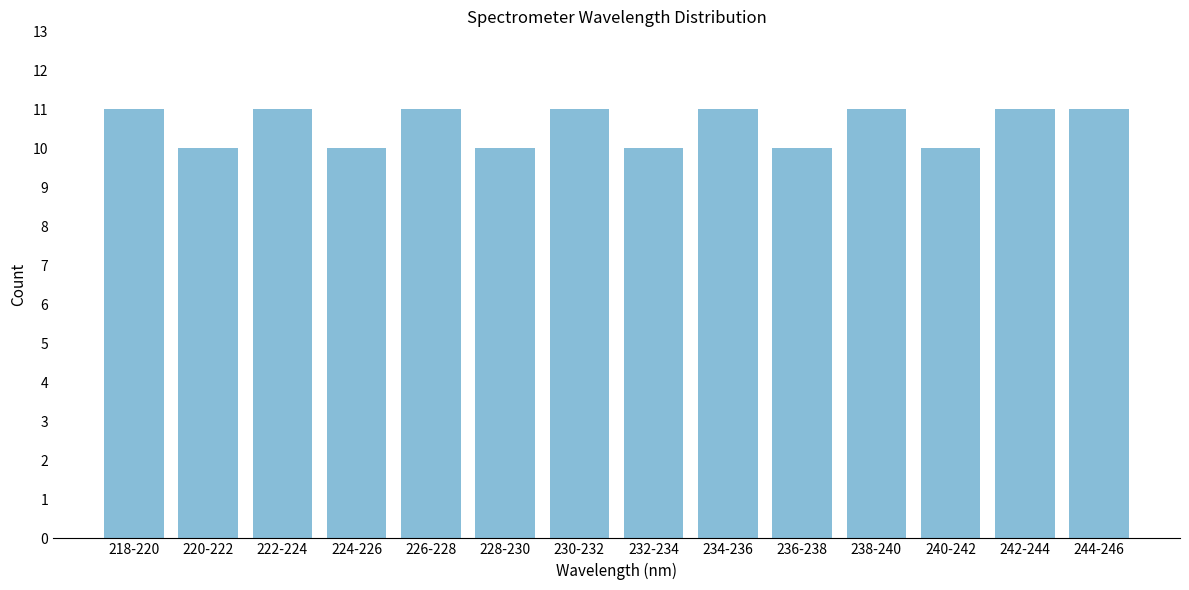

Reading left to right, list all the values displayed in this chart.

218-220=11	220-222=10	222-224=11	224-226=10	226-228=11	228-230=10	230-232=11	232-234=10	234-236=11	236-238=10	238-240=11	240-242=10	242-244=11	244-246=11